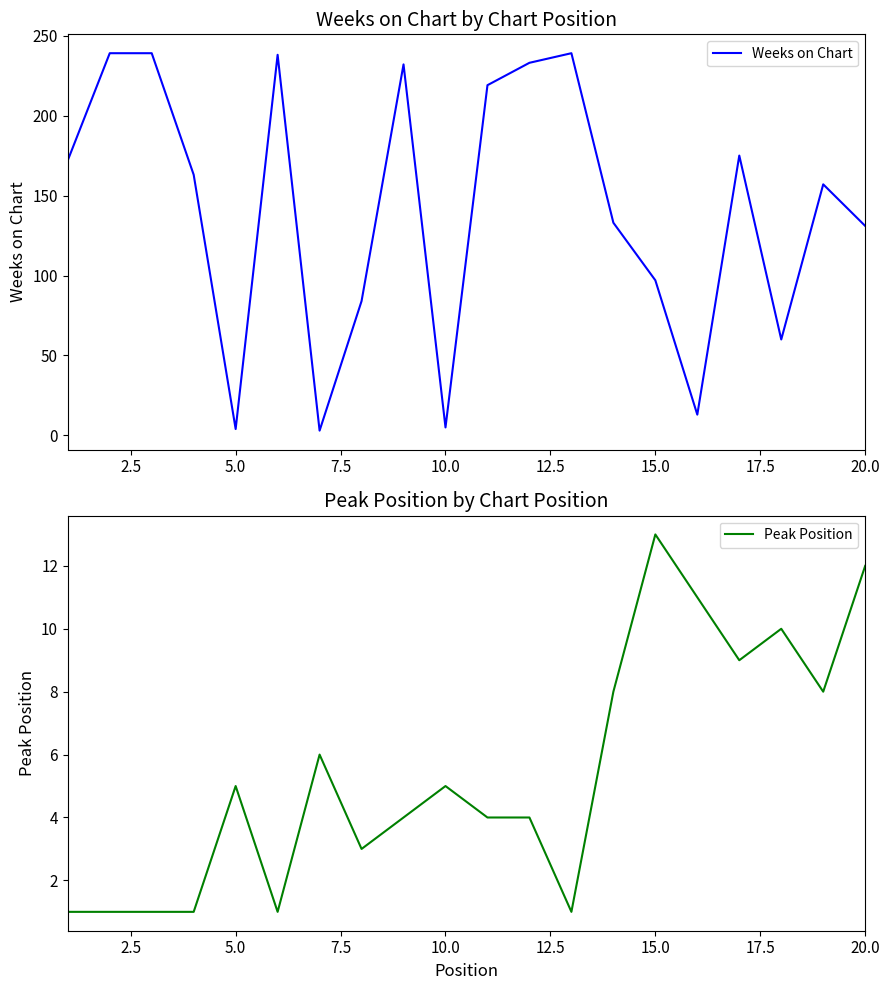

Which category has the highest value in the Peak Position series?

15.0